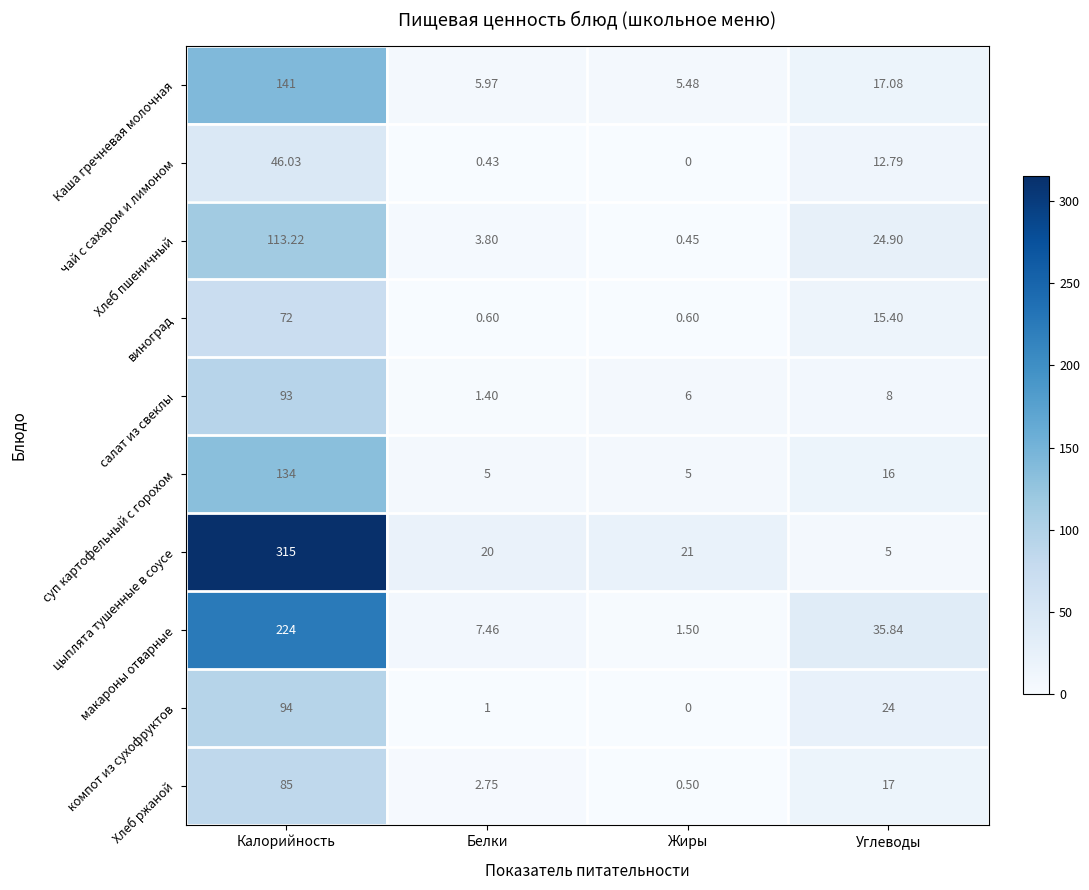

Which series has the largest total across all categories?

цыплята тушенные в соусе